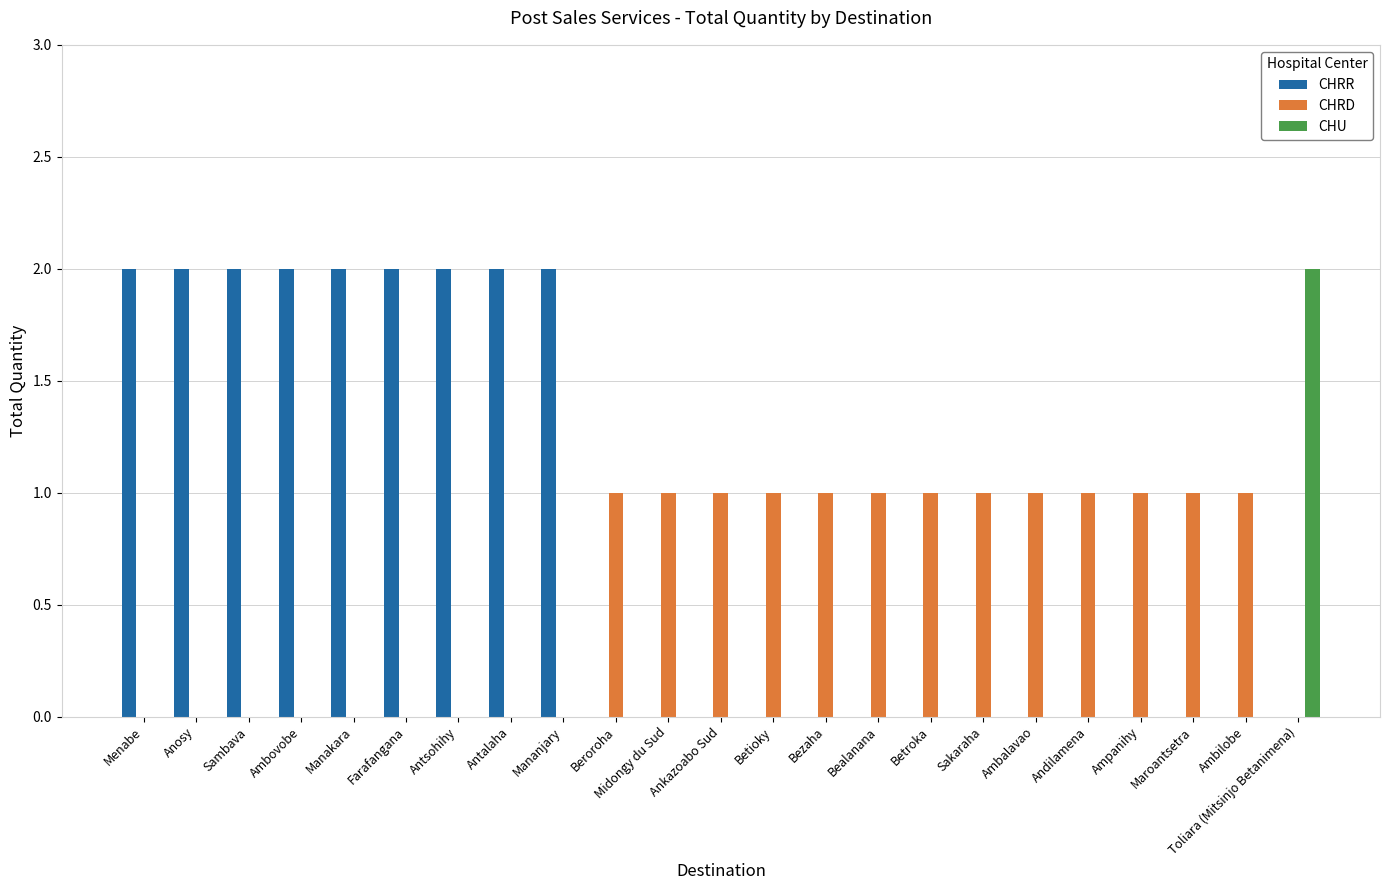

The value of CHRR at Midongy du Sud is 0. True or false?

True